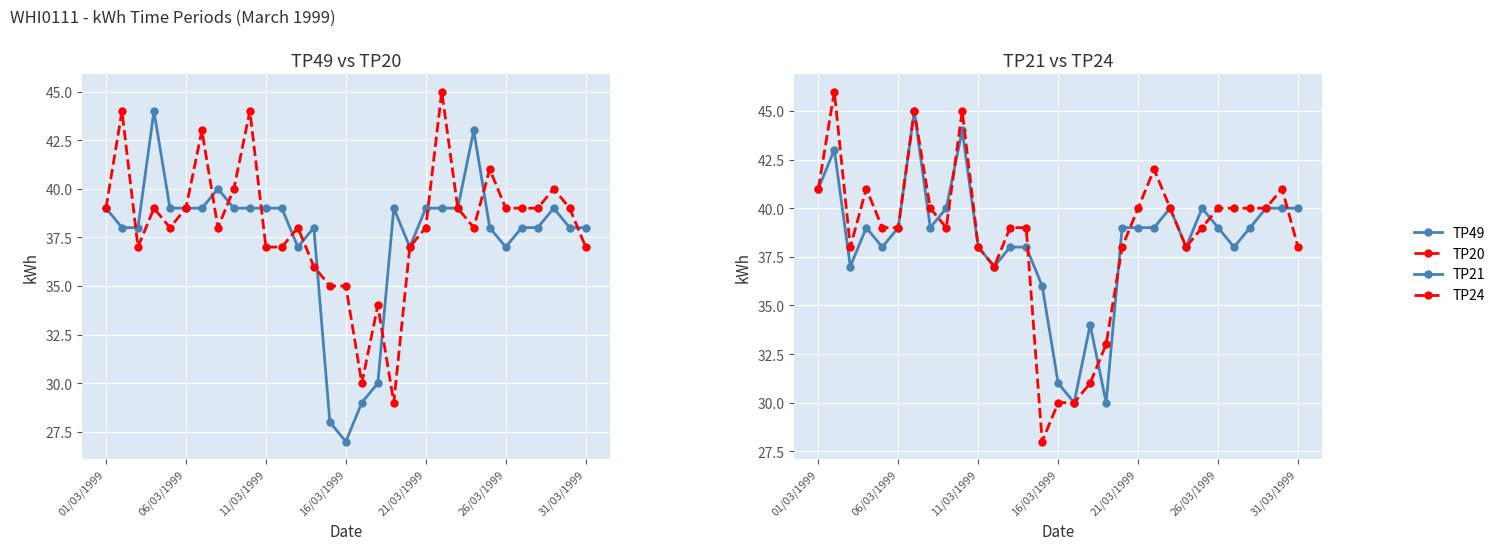

Which series has the largest total across all categories?

TP24